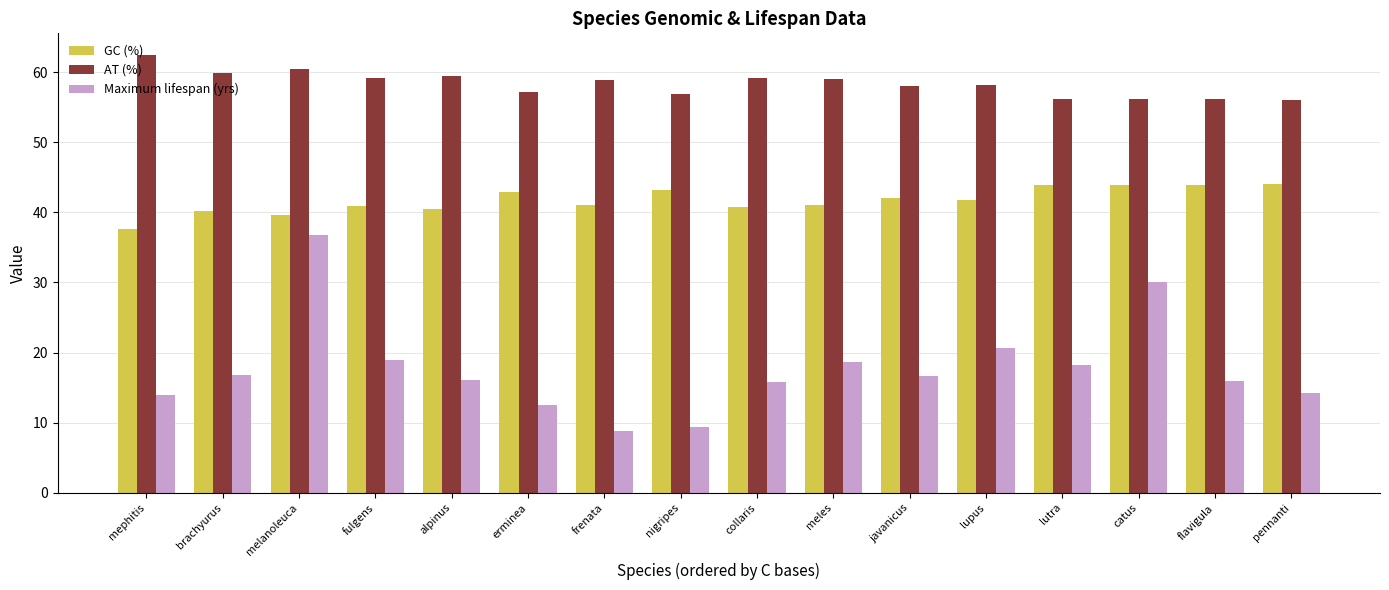

Which series has the largest range (max minus min)?

Maximum lifespan (yrs)